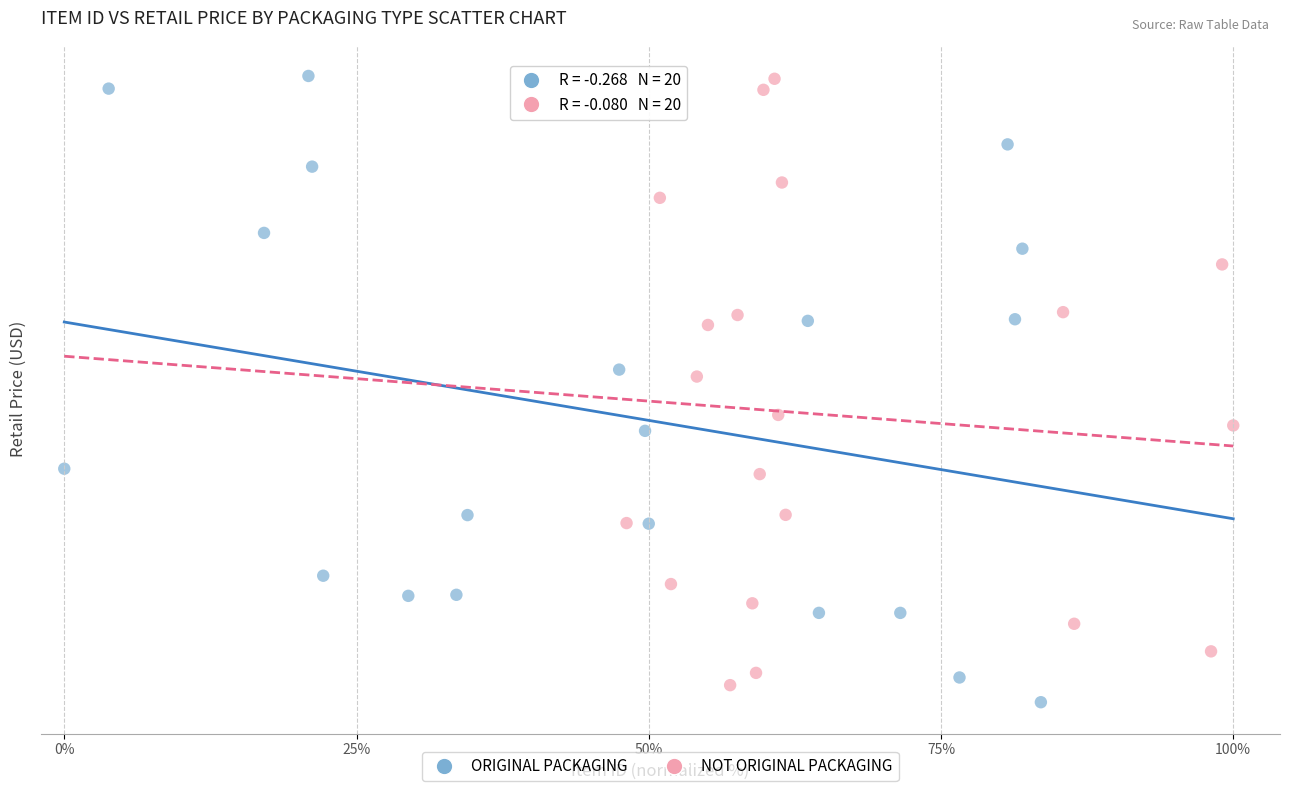

Which series has the largest Y range (max minus min)?

ORIGINAL PACKAGING